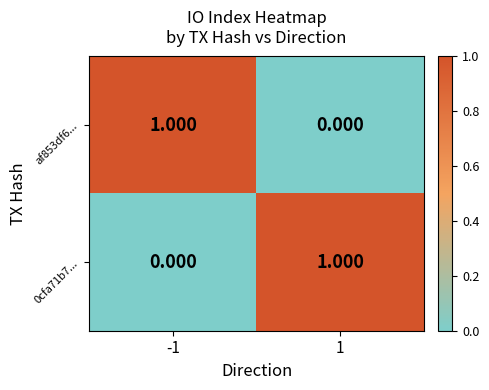

Is the value of af853df6... at -1 greater than the value of 0cfa71b7... at -1?

Yes